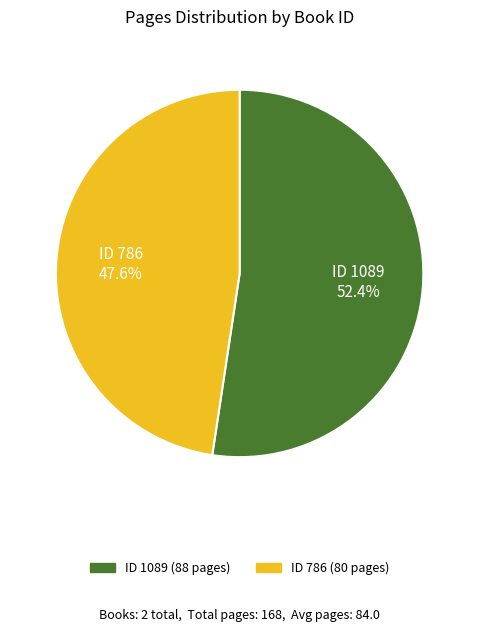

What is the majority slice?

ID 1089